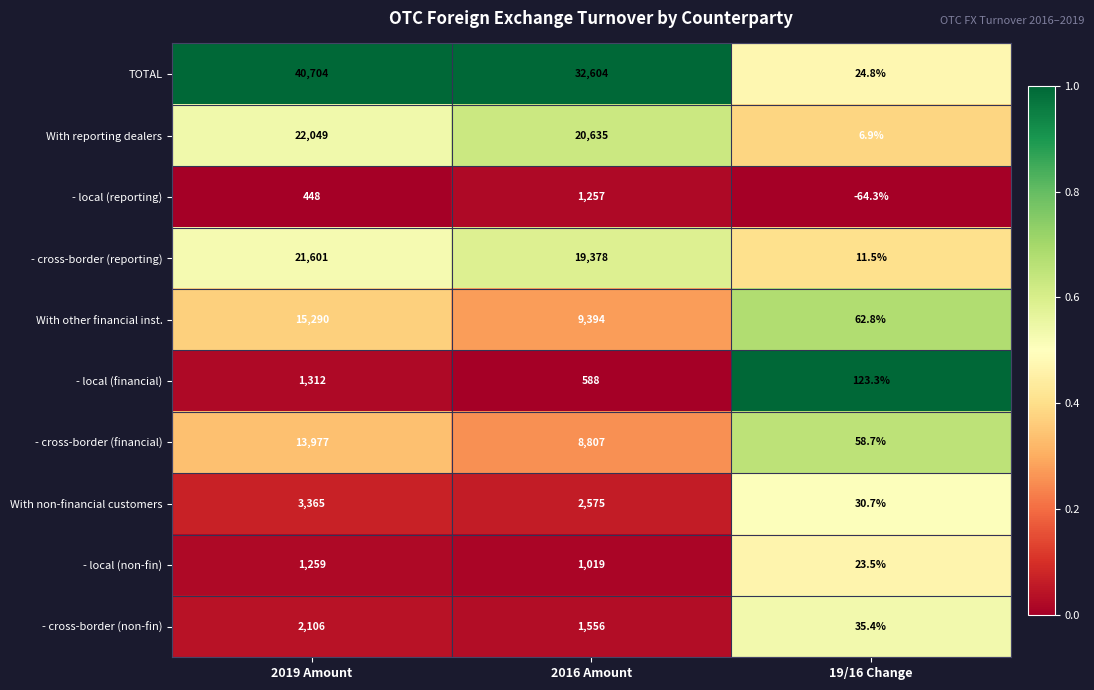

What is the difference between the highest and lowest values at 2019 Amount?

40256.0